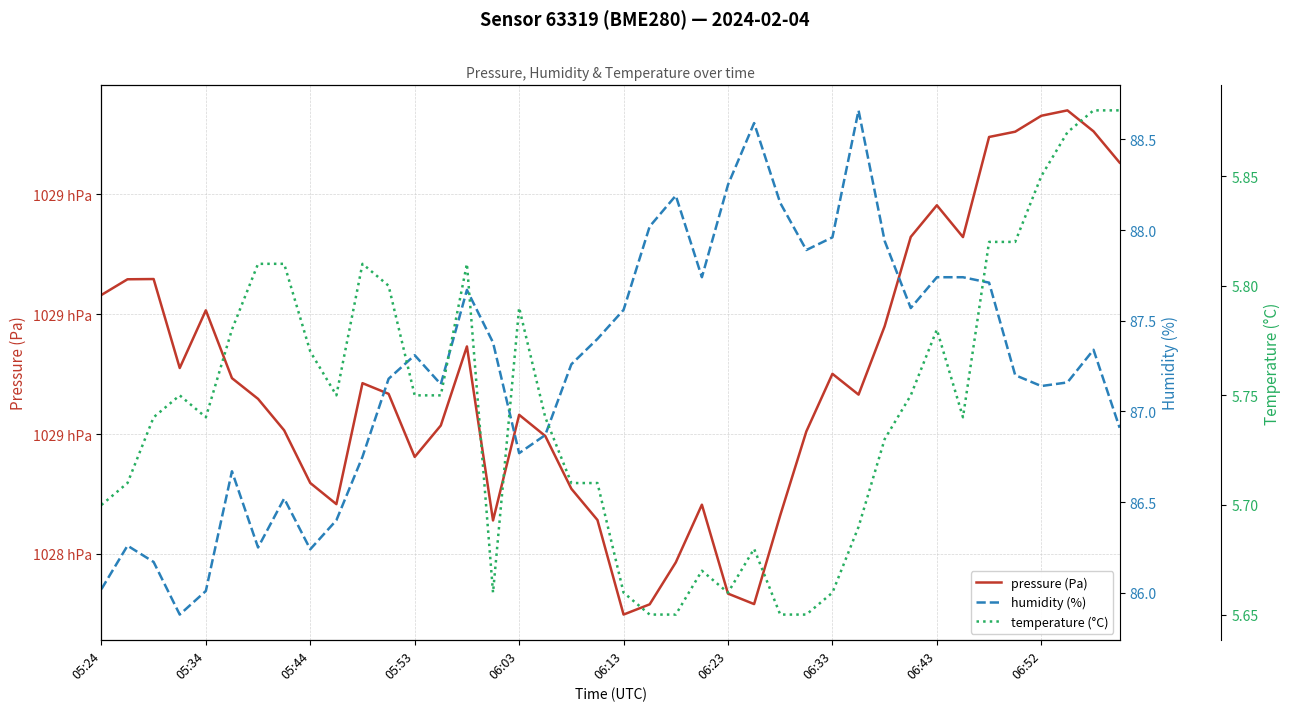

Which series has the widest spread of values?

pressure (Pa)